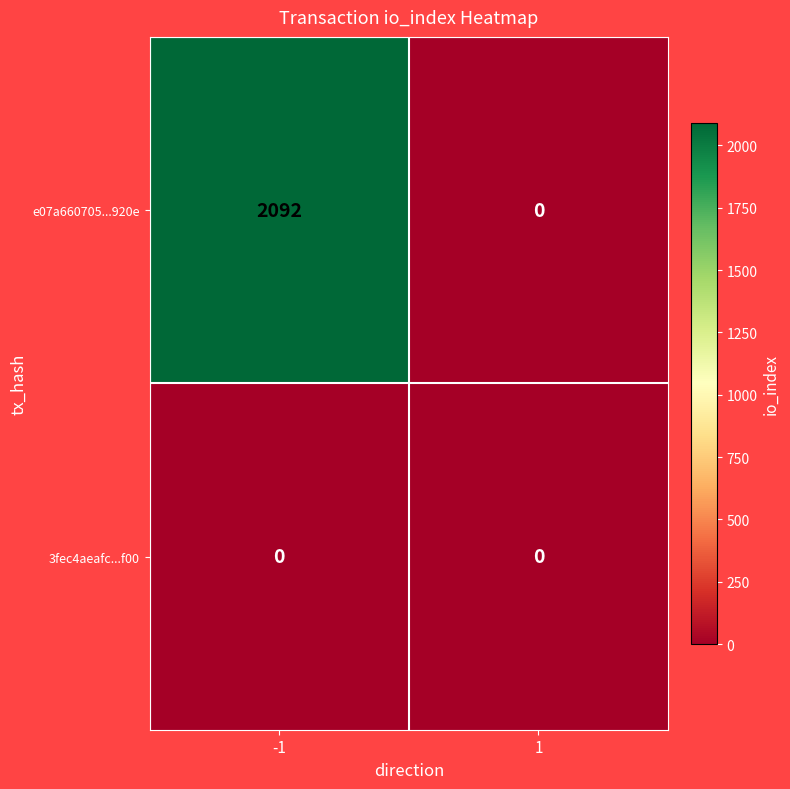

Which series has the largest range (max minus min)?

e07a660705...920e